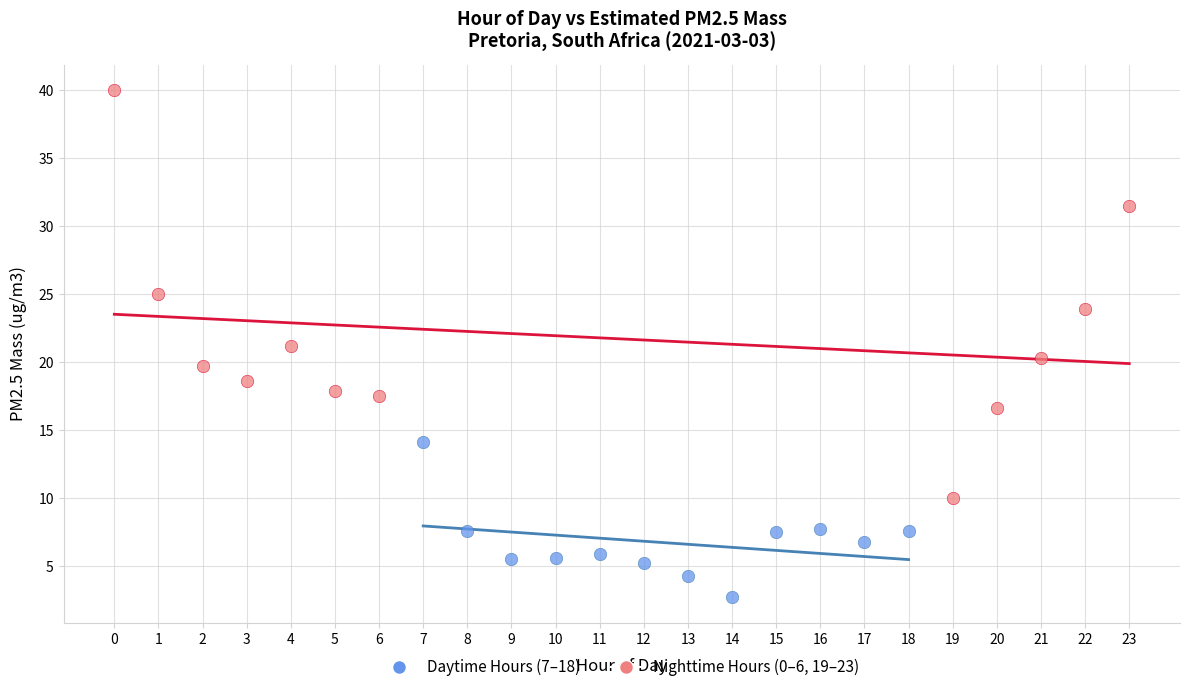

Which series contains the lowest Y value?

Daytime Hours (7–18)